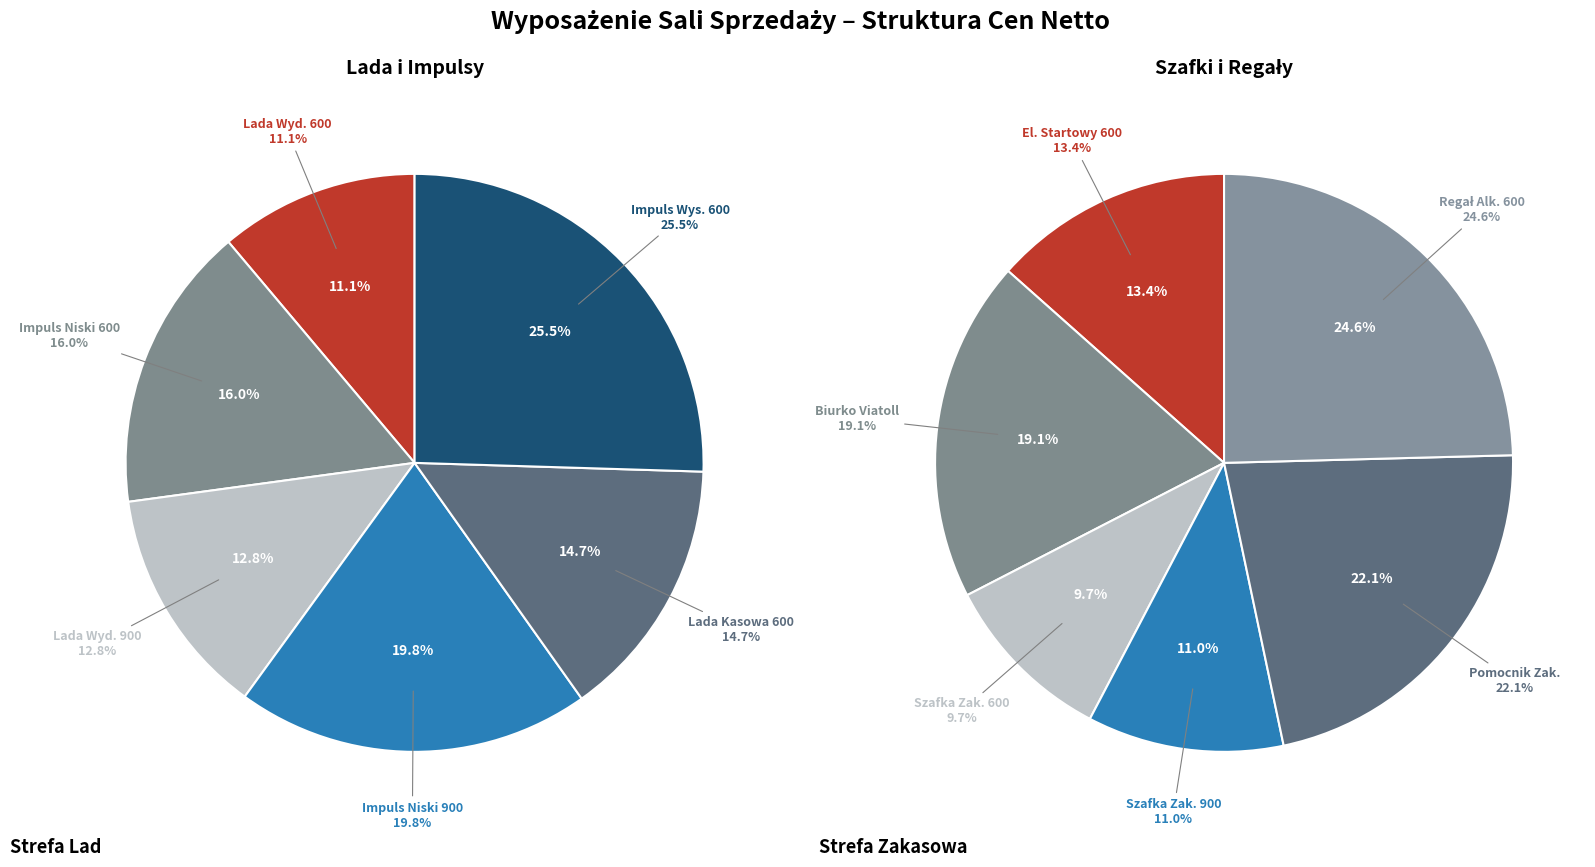

Is there a majority slice in this chart?

No